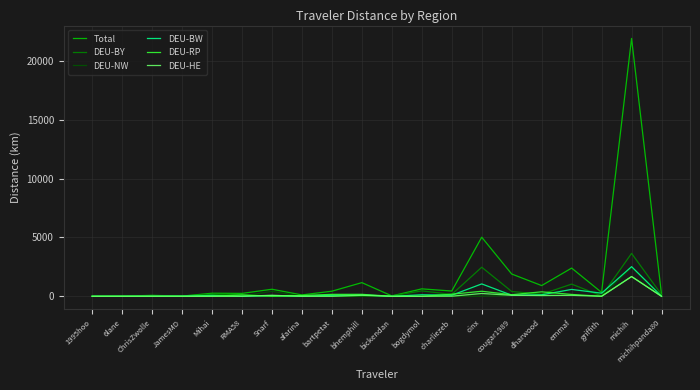

Which series has the widest spread of values?

Total